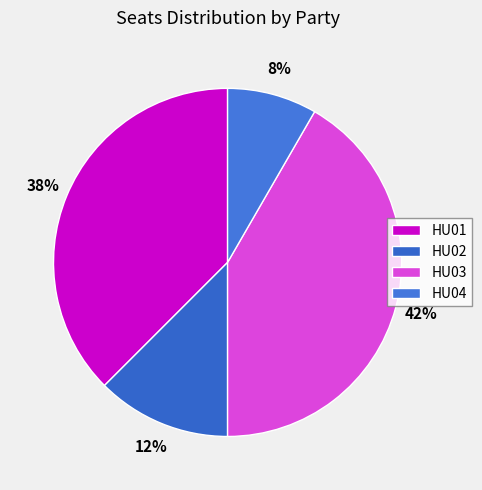

What is the smallest slice in the pie chart?

HU04